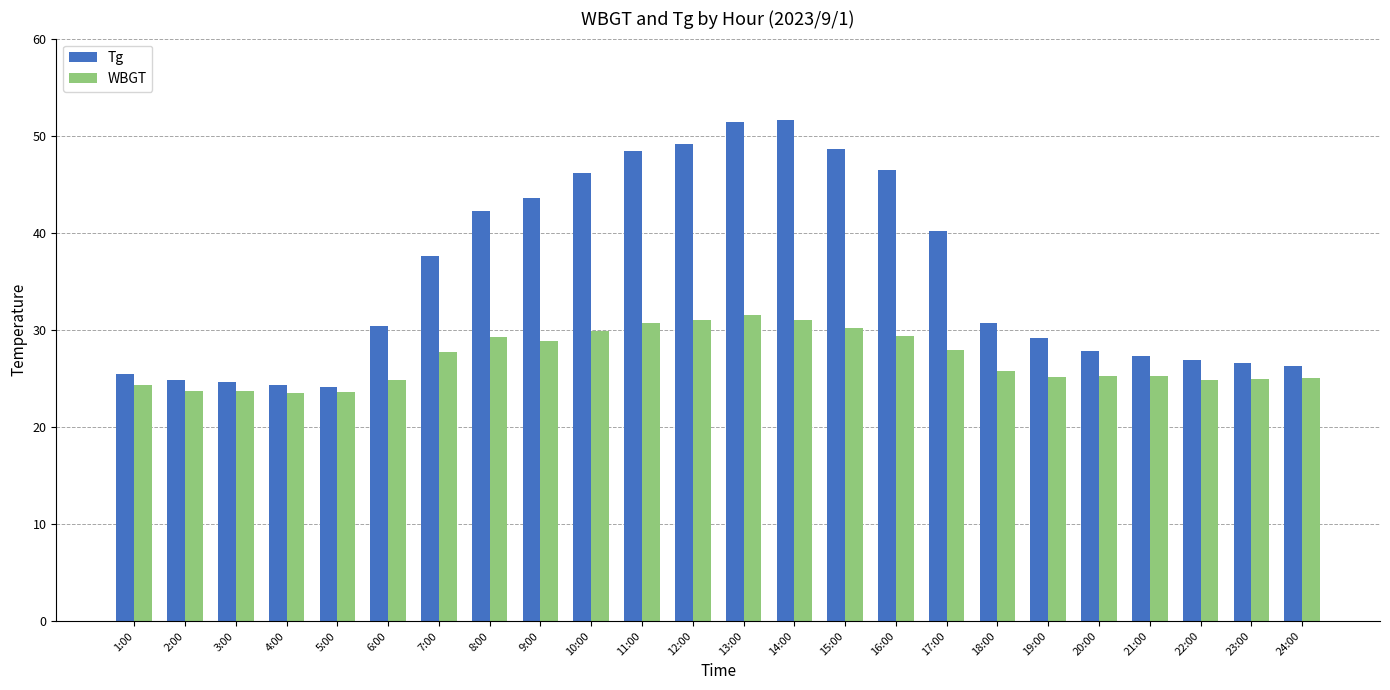

Is the value of Tg at 14:00 greater than the value of WBGT at 9:00?

Yes